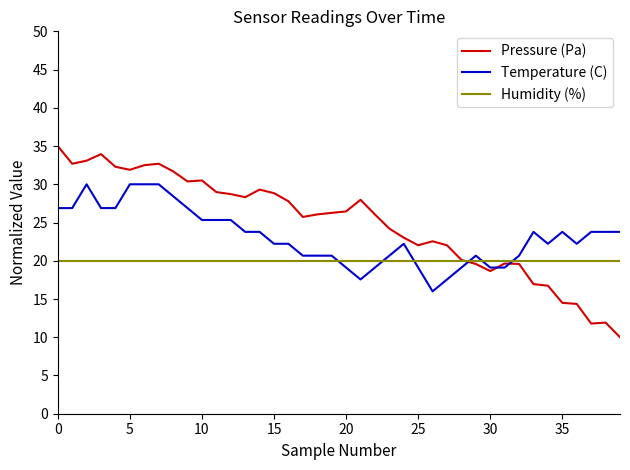

Which series has the widest spread of values?

Pressure (Pa)